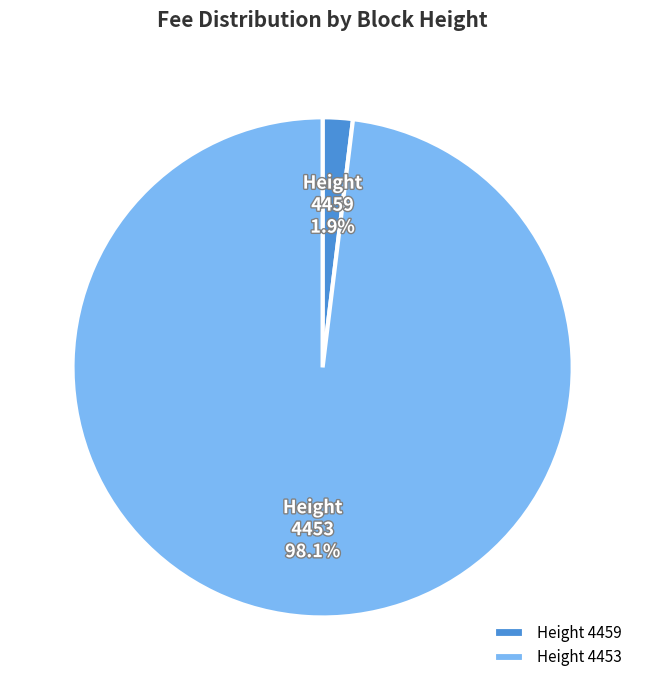

What portion of the pie excludes 4459?

98.1%